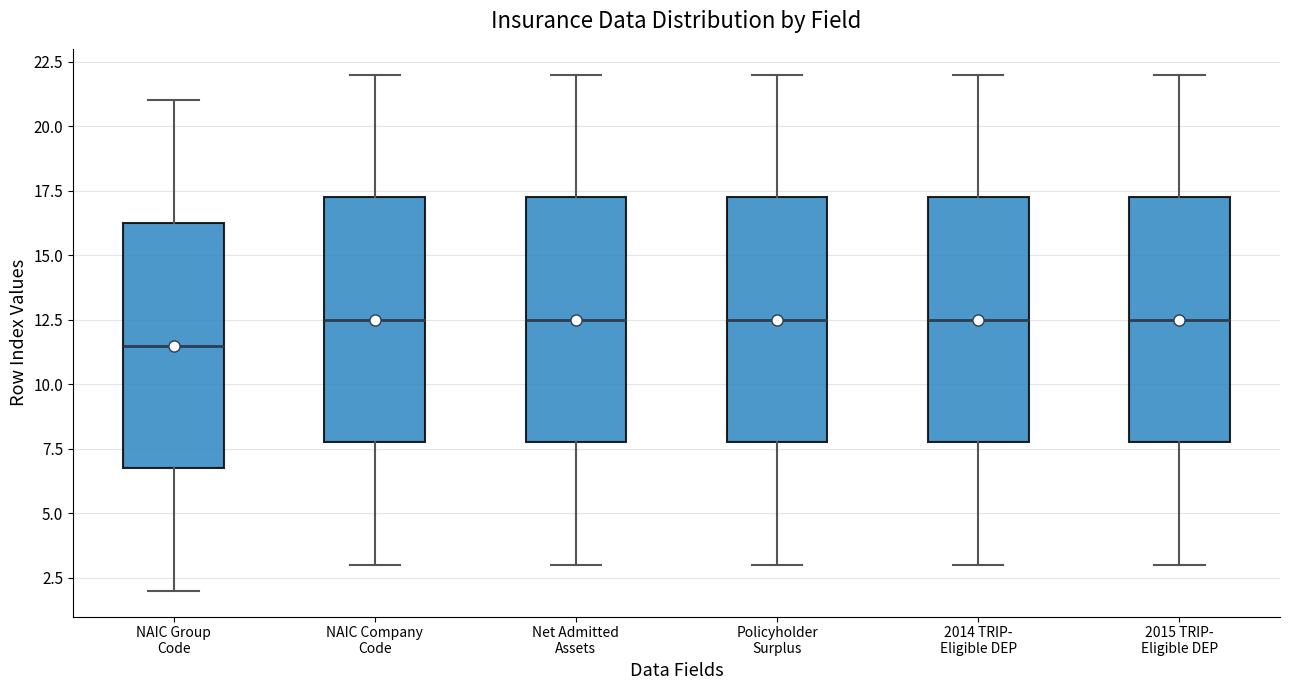

Reading left to right, transcribe this box plot: for each box, give where its median line is, the range the box spans, and where its two whiskers end, as read against the y-axis. The values are not printed on the chart, so give them approximately, as read against the axis.

NAIC Group Code: median 11.5, box 7.0 to 16.5, whiskers 2.0 to 21.0
NAIC Company Code: median 12.5, box 8.0 to 17.5, whiskers 3.0 to 22.0
Net Admitted Assets: median 12.5, box 8.0 to 17.5, whiskers 3.0 to 22.0
Policyholder Surplus: median 12.5, box 8.0 to 17.5, whiskers 3.0 to 22.0
2014 TRIP- Eligible DEP: median 12.5, box 8.0 to 17.5, whiskers 3.0 to 22.0
2015 TRIP- Eligible DEP: median 12.5, box 8.0 to 17.5, whiskers 3.0 to 22.0